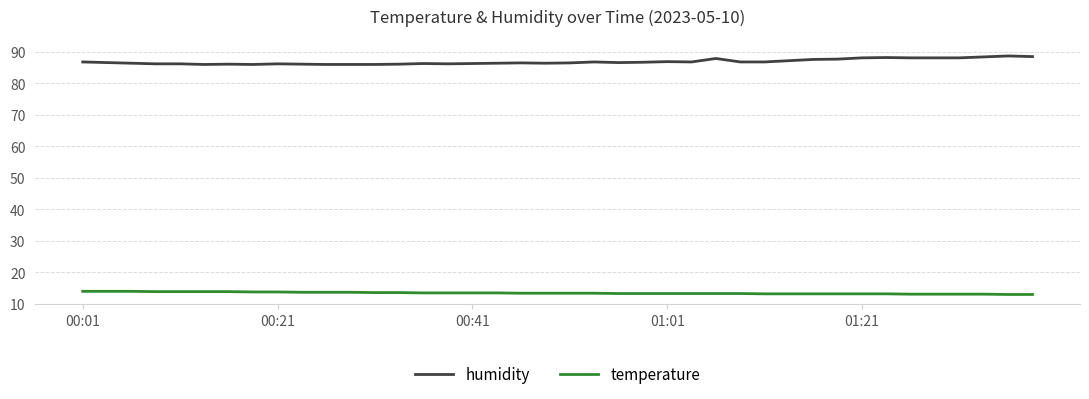

Which series has the largest total across all categories?

humidity